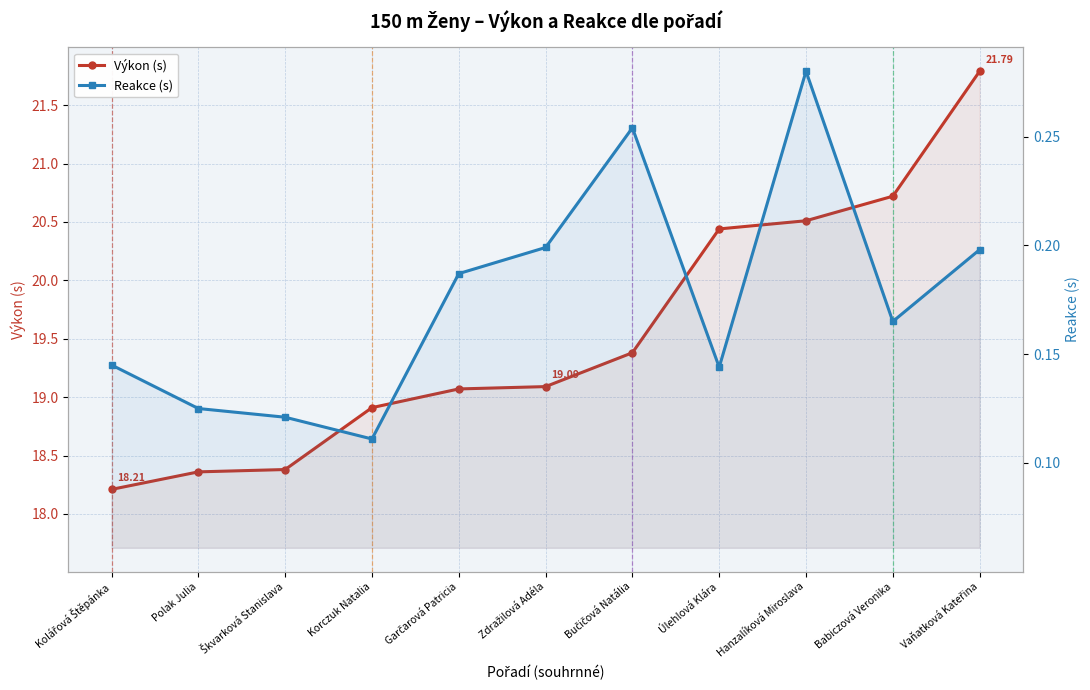

Which series has the largest total across all categories?

Výkon (s)